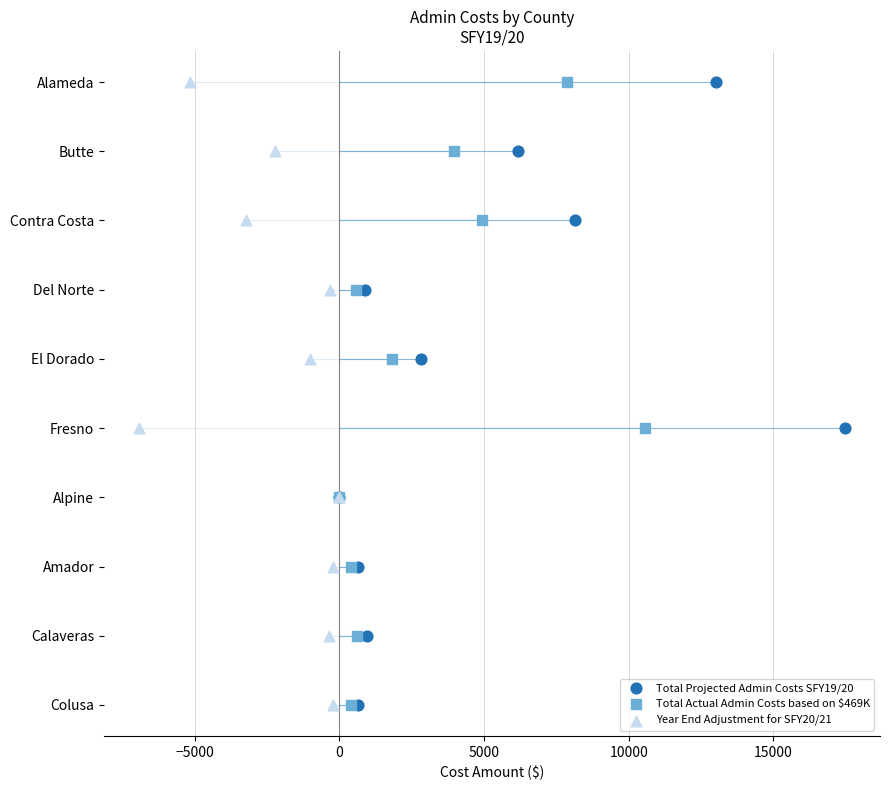

What are all the series names shown in the legend?

Total Projected Admin Costs SFY19/20, Total Actual Admin Costs based on $469K, Year End Adjustment for SFY20/21